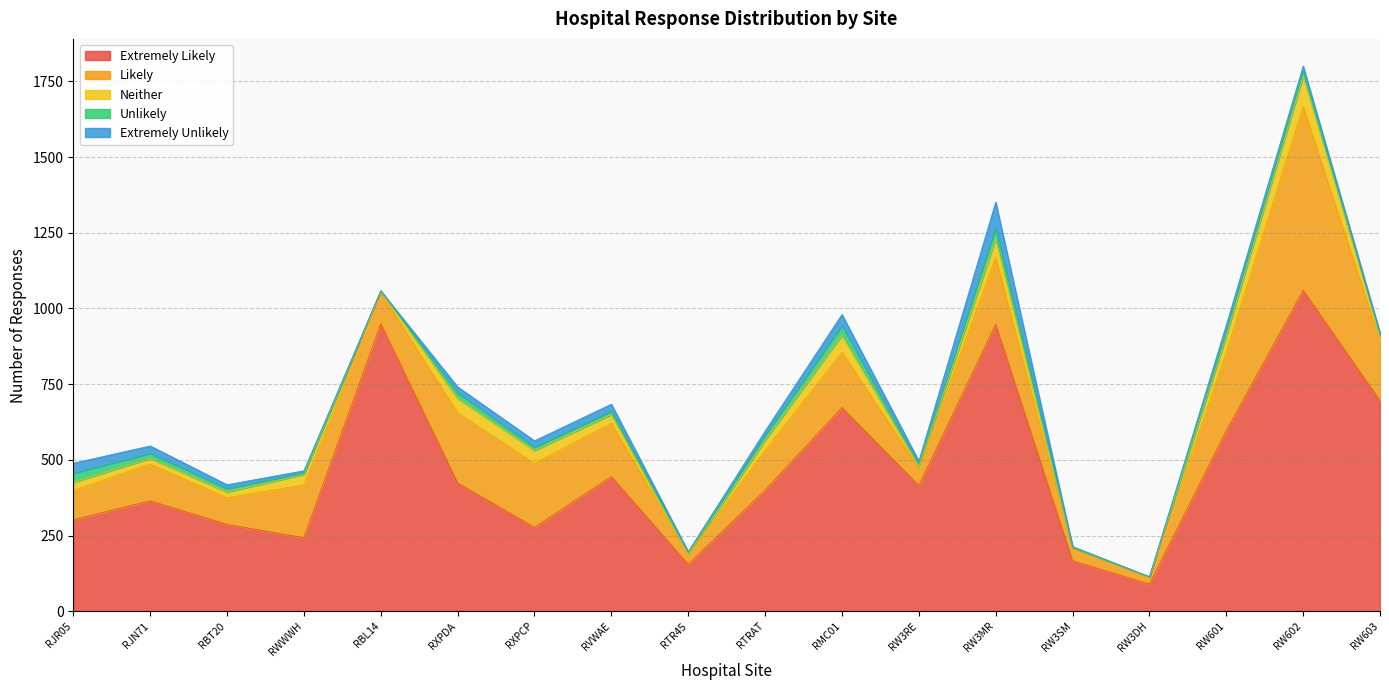

Does the chart display data point markers on the line(s)?

No